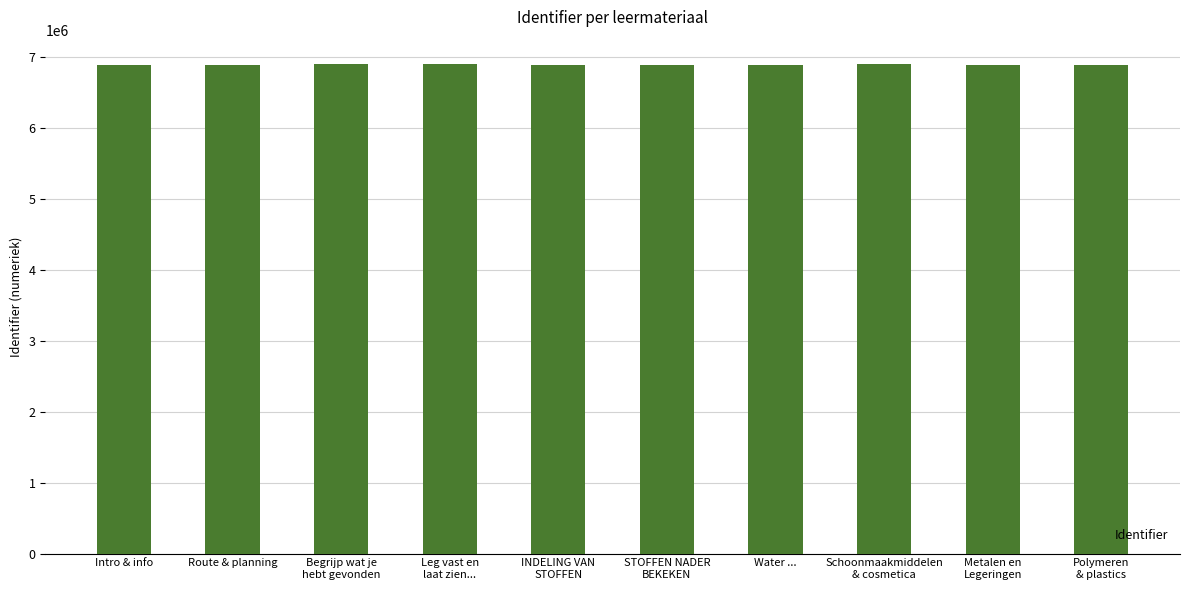

How many data points does each series have?

10